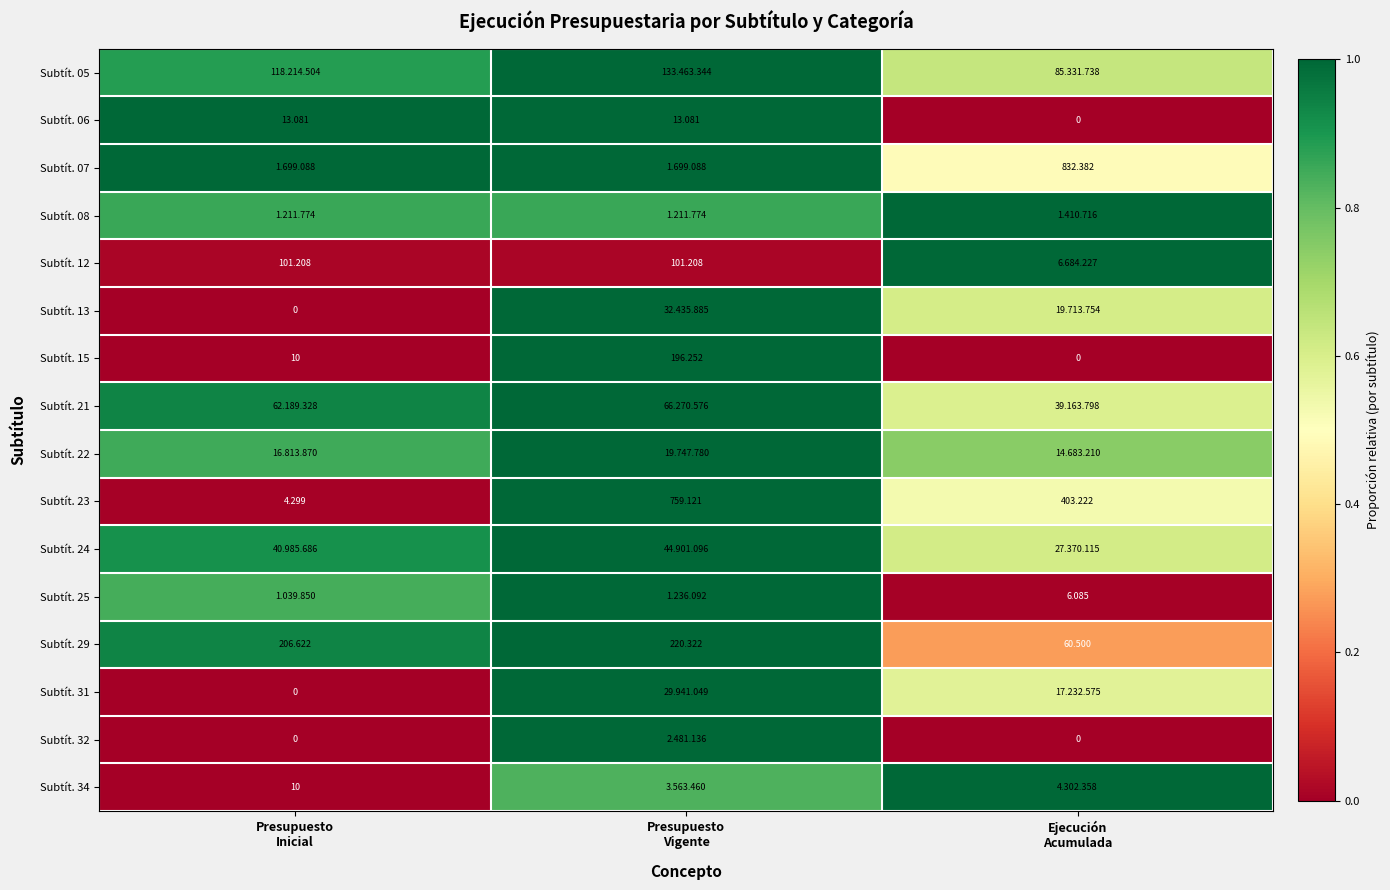

What is the difference between the Subtít. 21 values at Presupuesto Inicial and Ejecución Acumulada?

0.3